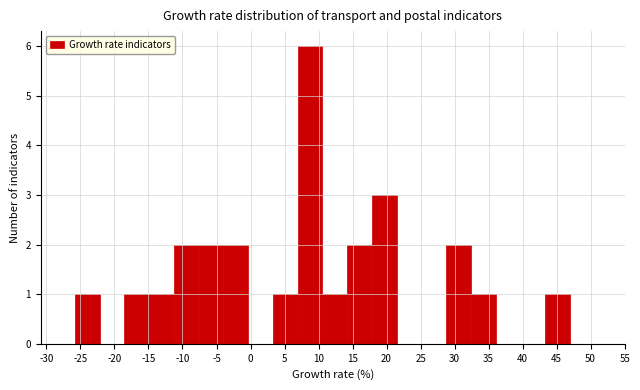

How tall is the bar that spans 3.5 to 7.0 on the x-axis? Neither the bar edges nor the heights are printed on the chart, so give them approximately, as read against the axes.

1